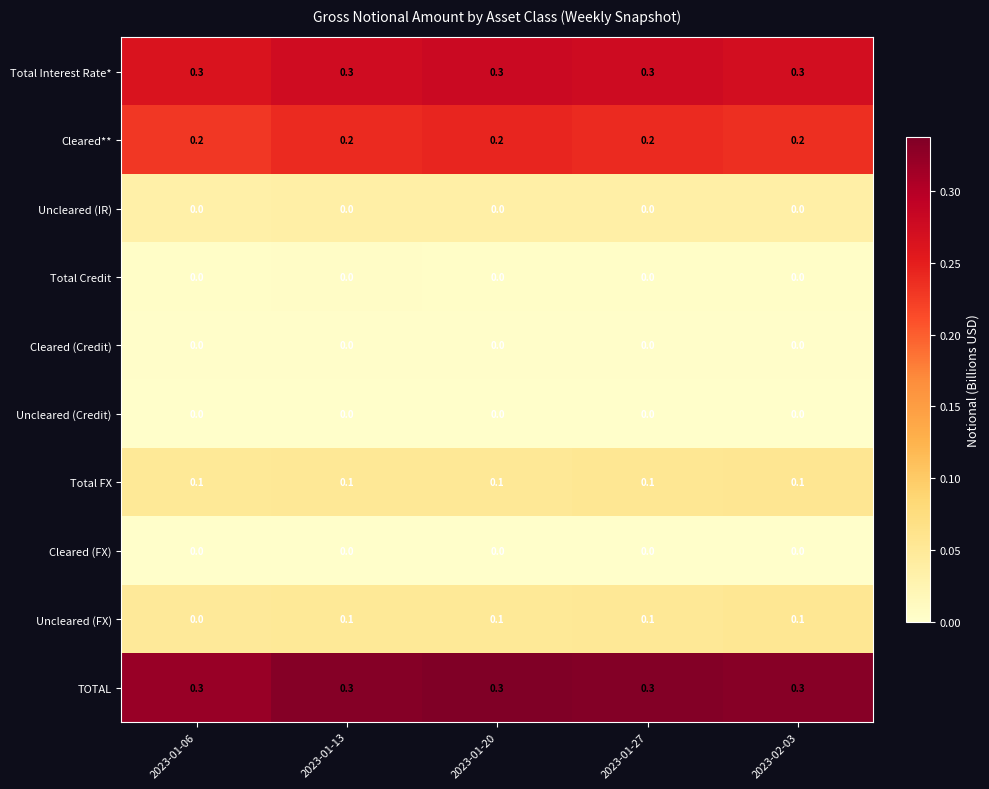

At how many categories does at least one series exceed 0?

5